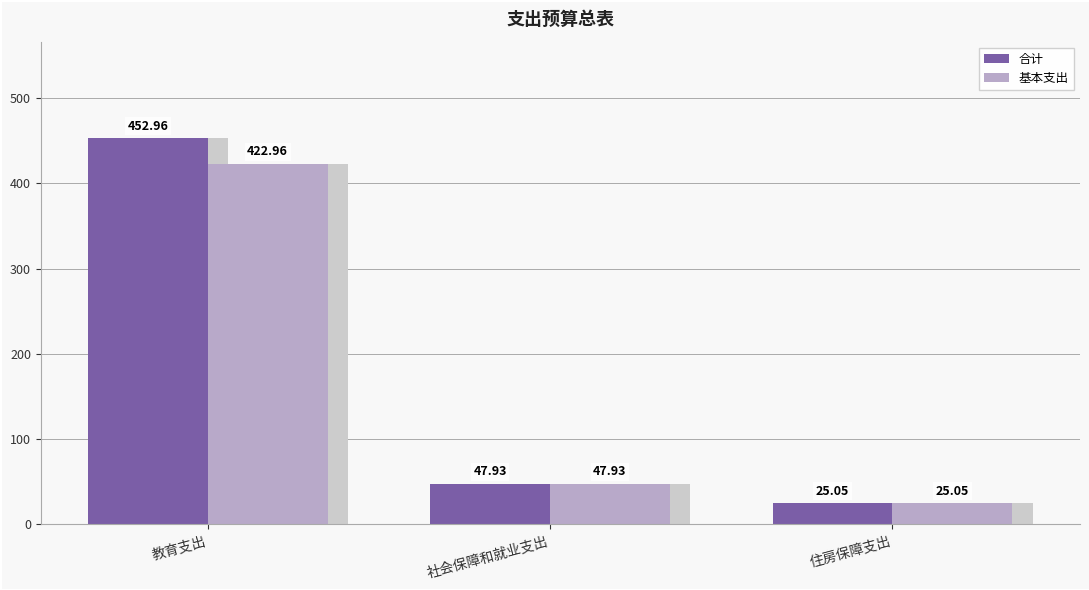

What is the label of the 2nd bar from the right?

社会保障和就业支出